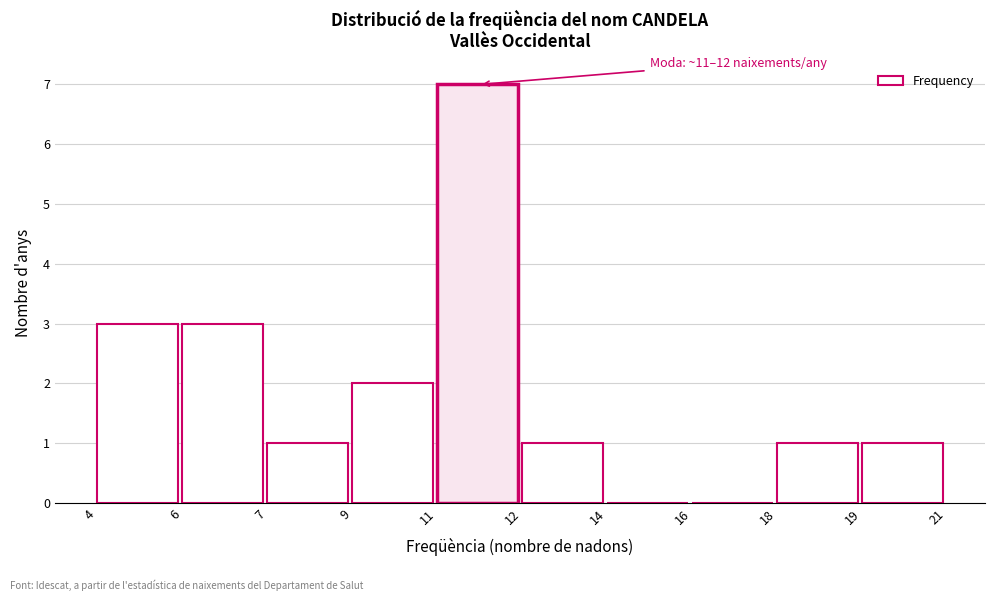

Reading right to left, list all the values displayed in this chart.

19=1	18=1	16=0	14=0	12=1	11=7	9=2	7=1	6=3	4=3